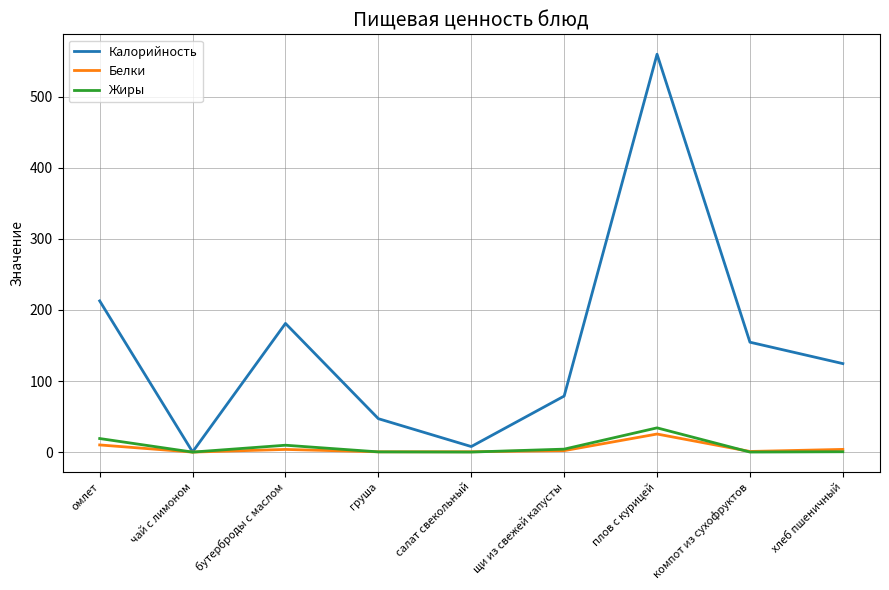

What is the average value of the Калорийность series?

151.8